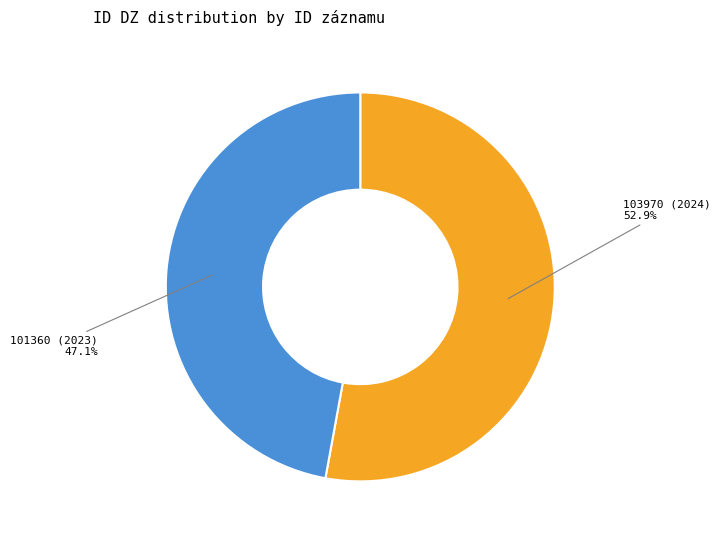

To the nearest percent, what is the combined percentage of 101360 (2023) and 103970 (2024)?

100%